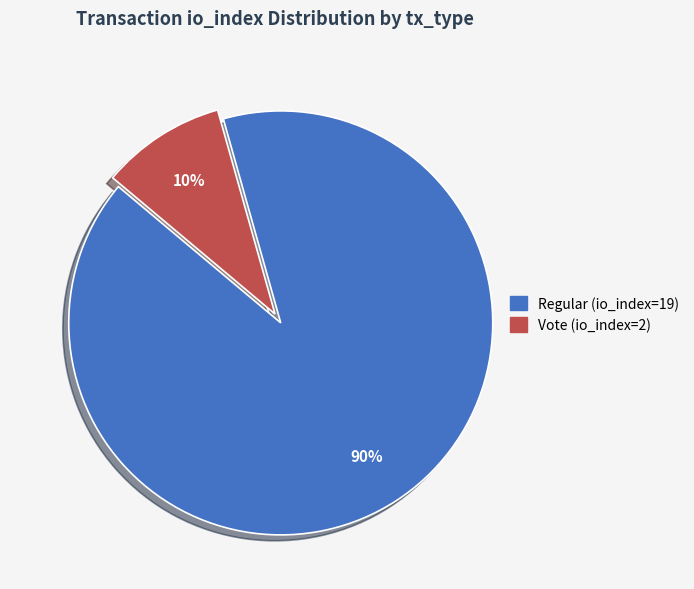

What is the ratio of the value at Vote (io_index=2) to the value at Regular (io_index=19)?

0.1